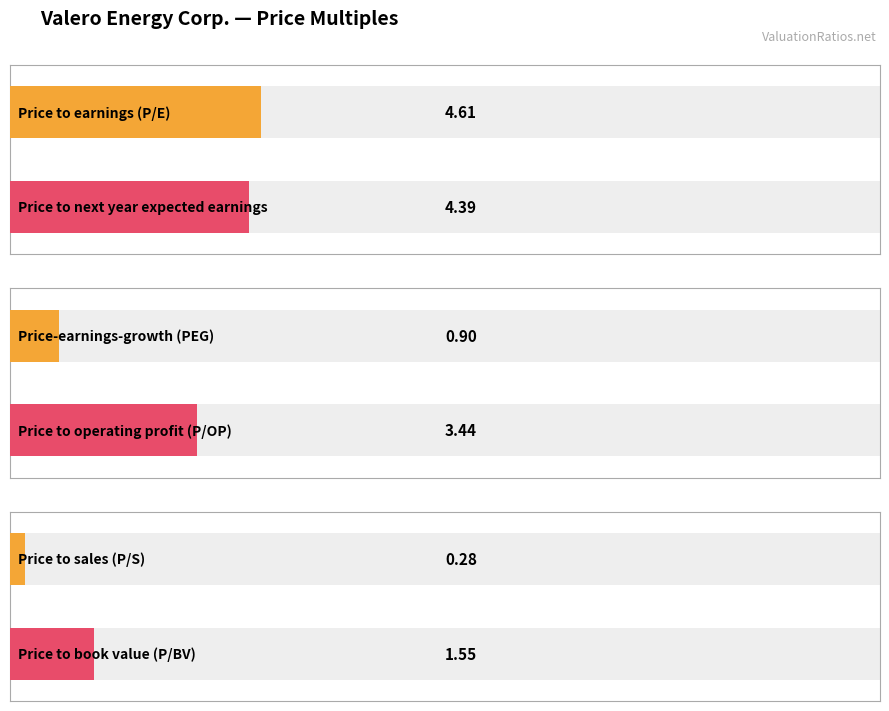

How many bars are there in each group?

6